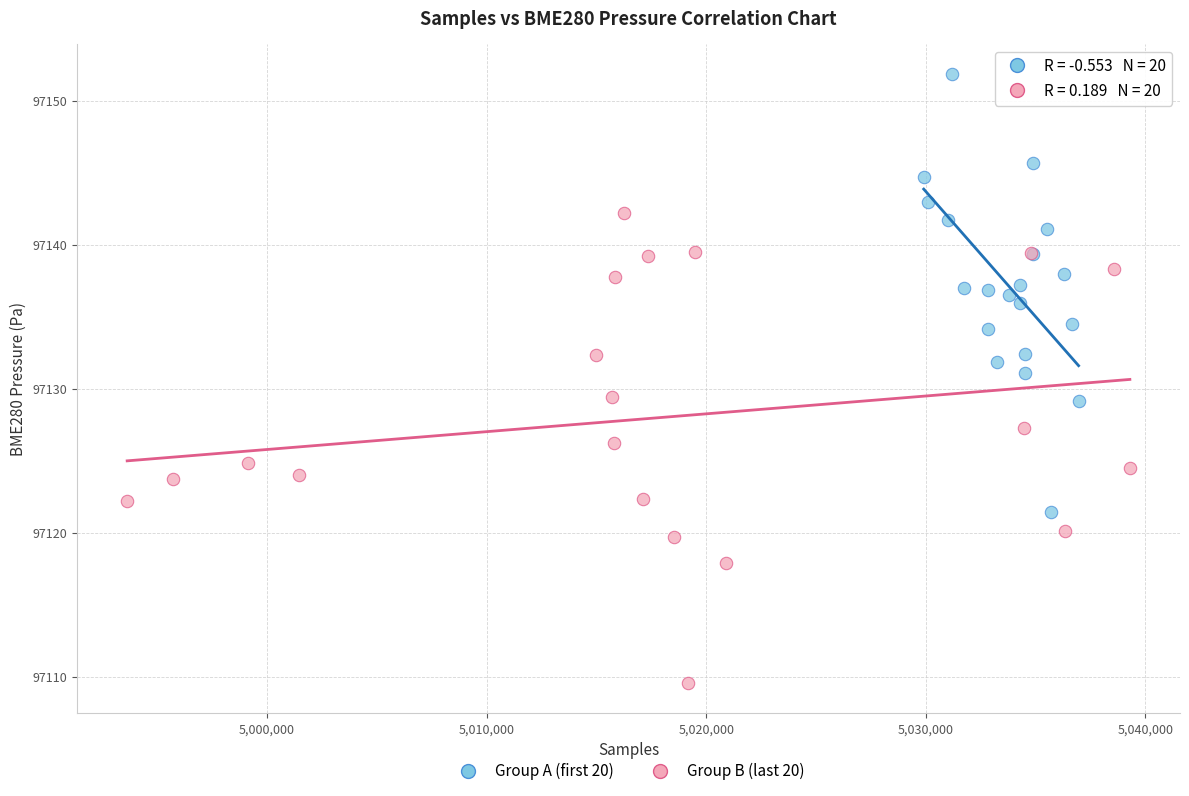

Which series contains the lowest Y value?

Group B (last 20)